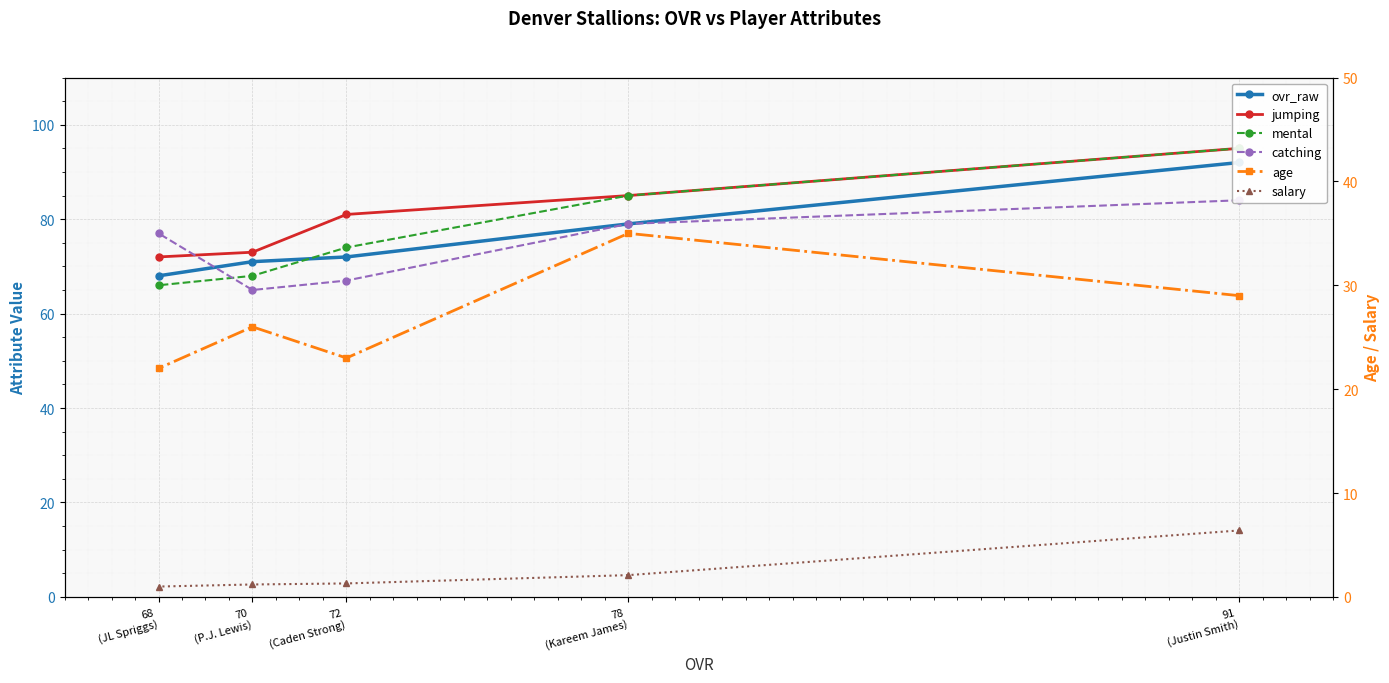

Is the value of age at 70
(P.J. Lewis) greater than the value of jumping at 68
(JL Spriggs)?

No